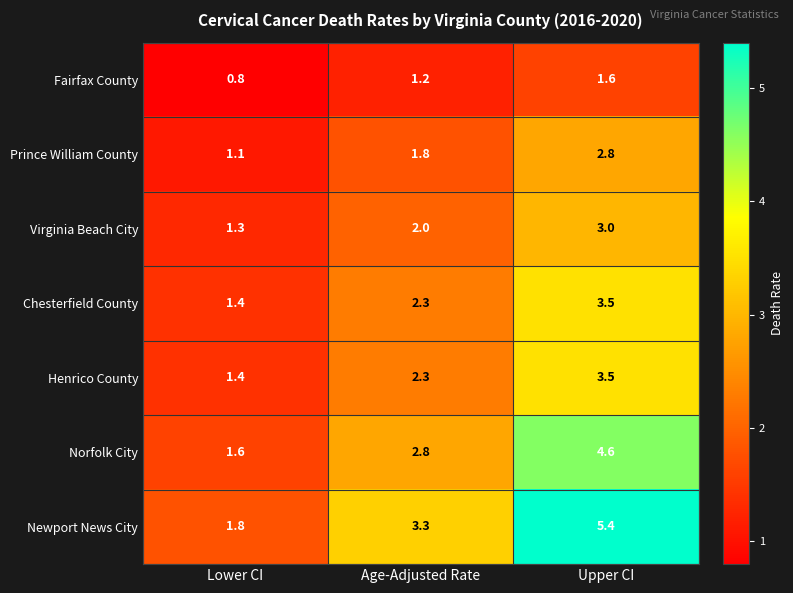

Which series changed the most between Age-Adjusted Rate and Upper CI?

Newport News City